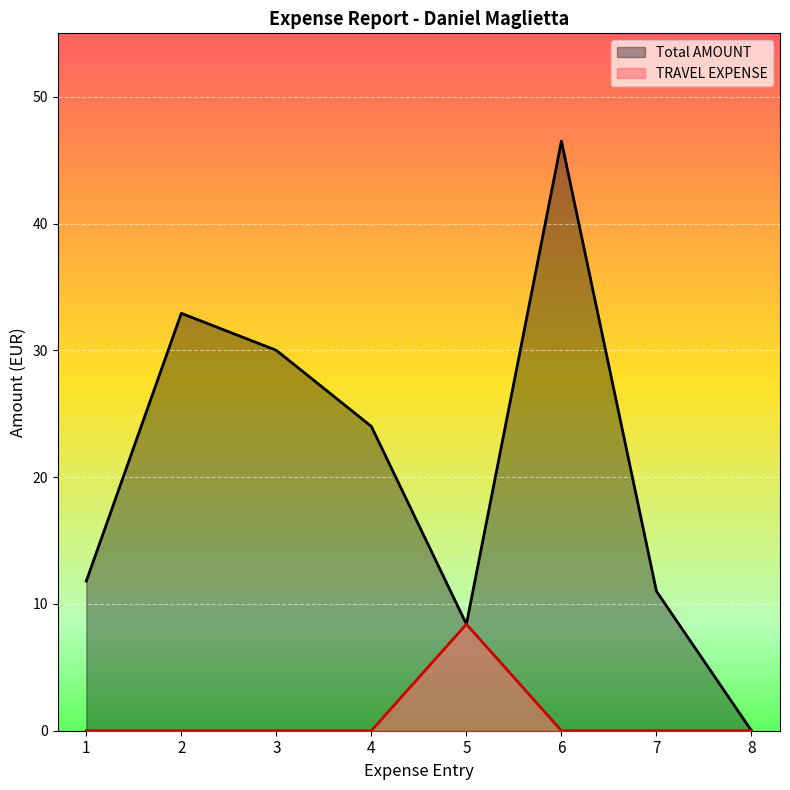

How many data points in Total AMOUNT are above 24?

3